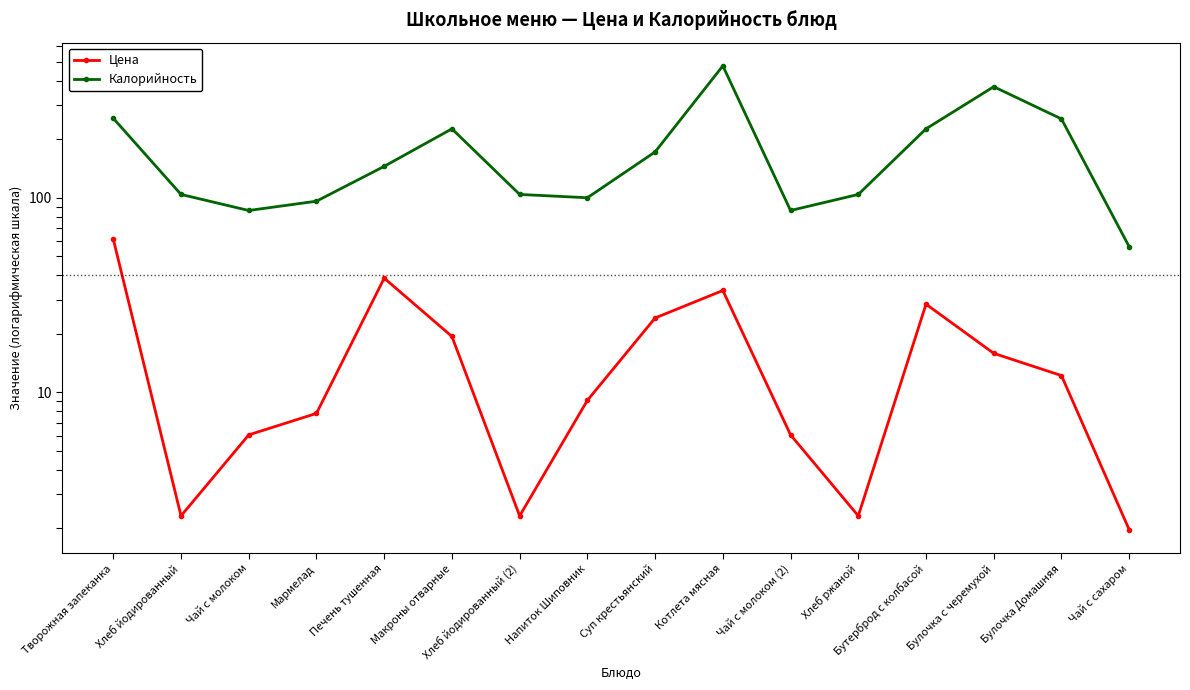

Which series has the largest total across all categories?

Калорийность